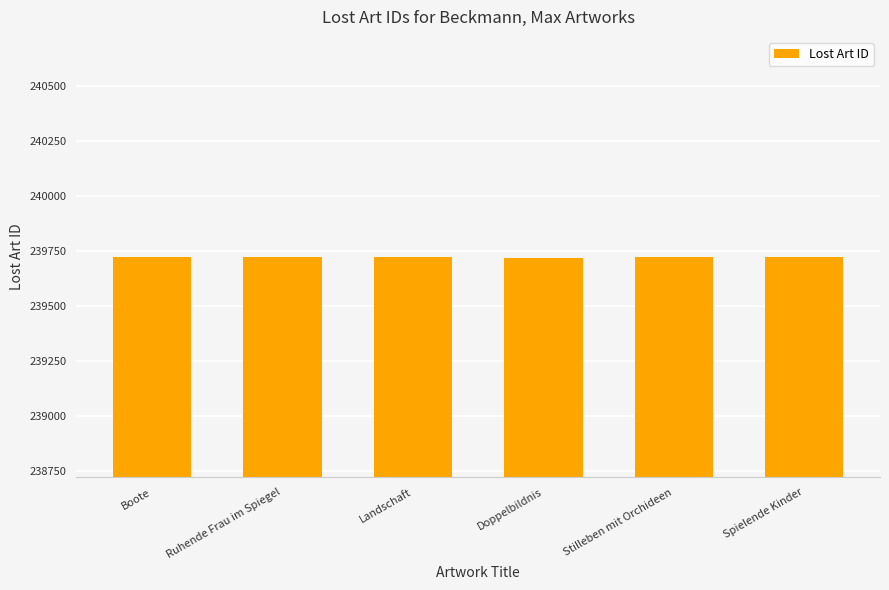

What is the greatest value displayed?

239724